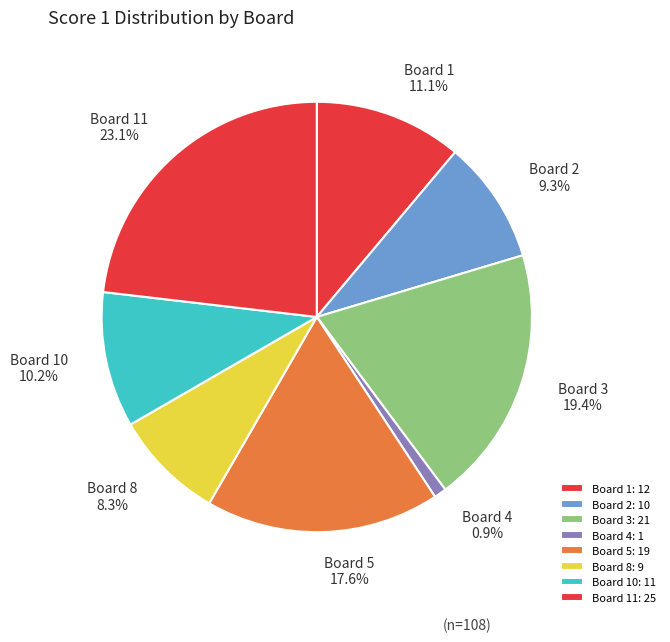

How many segments does this pie chart have?

8